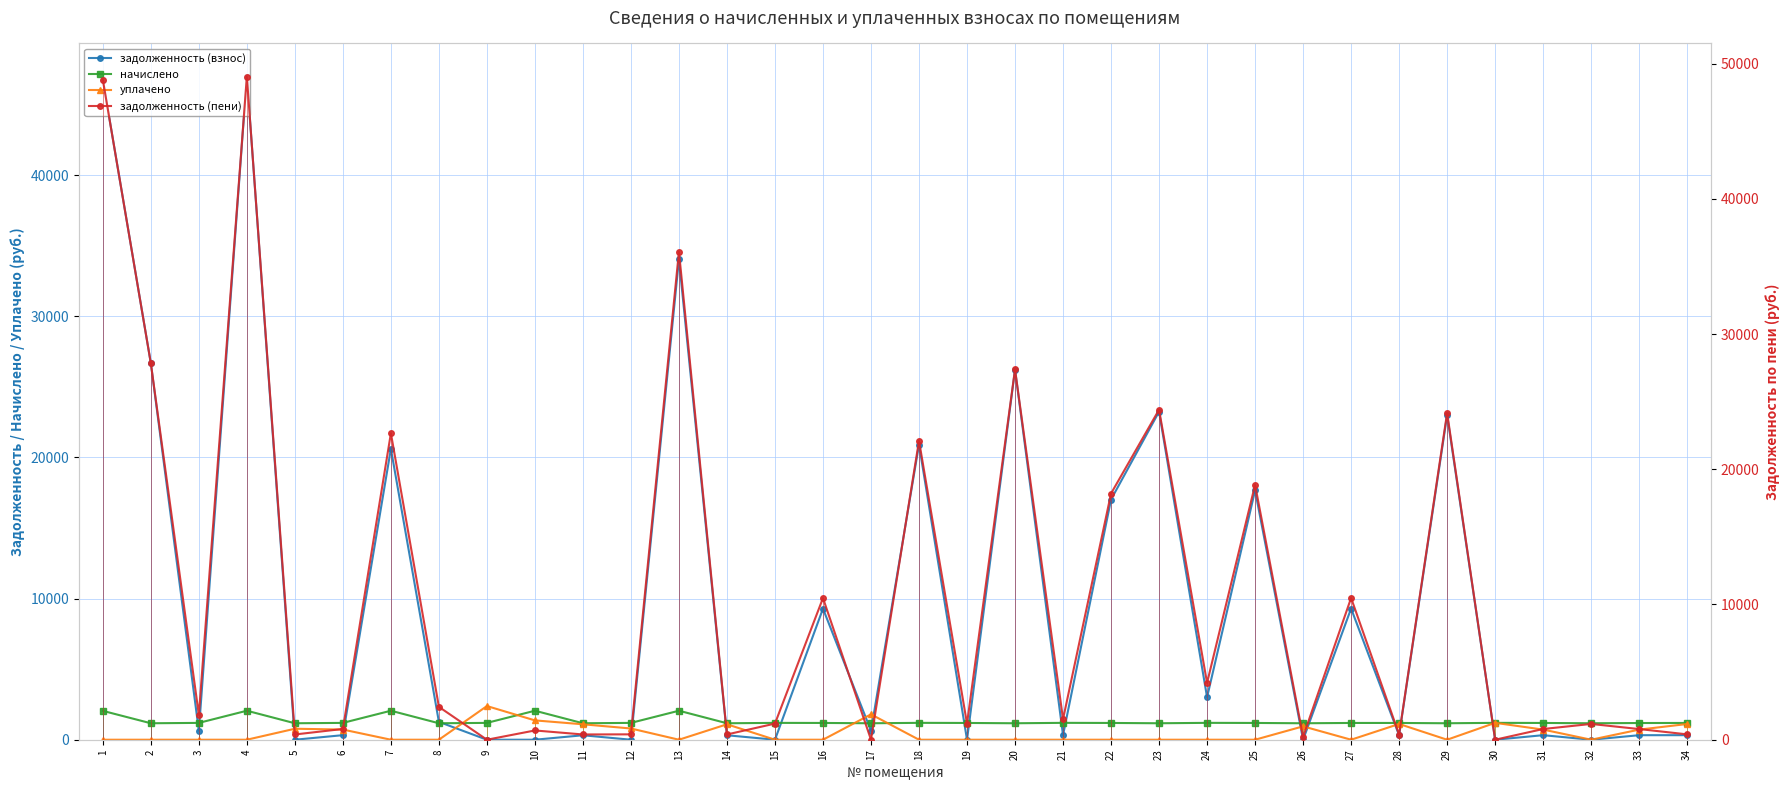

What is the difference between the second highest and second lowest values in the задолженность (пени) series?

48809.3